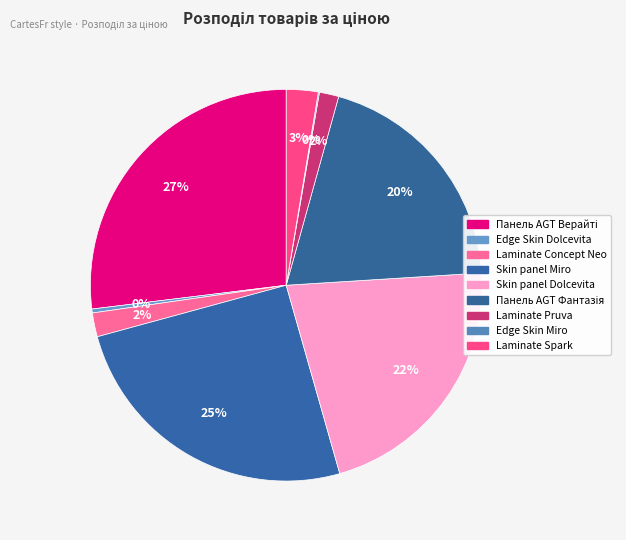

To the nearest percent, what is the average slice percentage?

11%